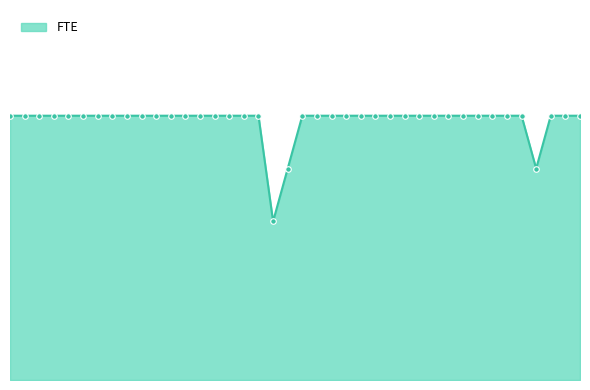

Where is the first local minimum?

LACZYNSKI